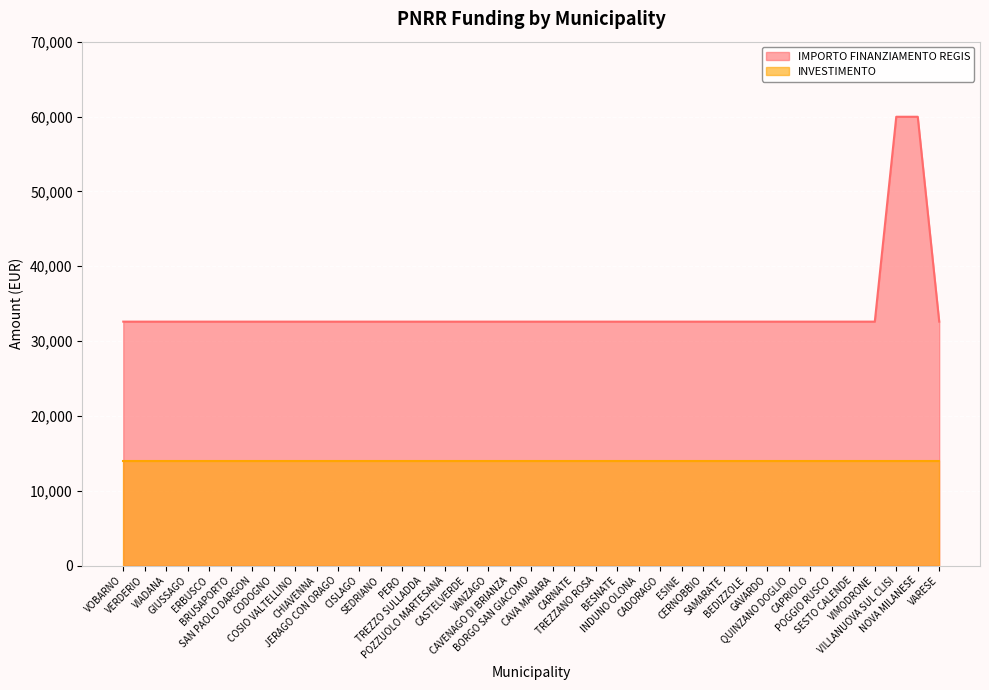

What is the label of the 19th point from the left?

CAVENAGO DI BRIANZA